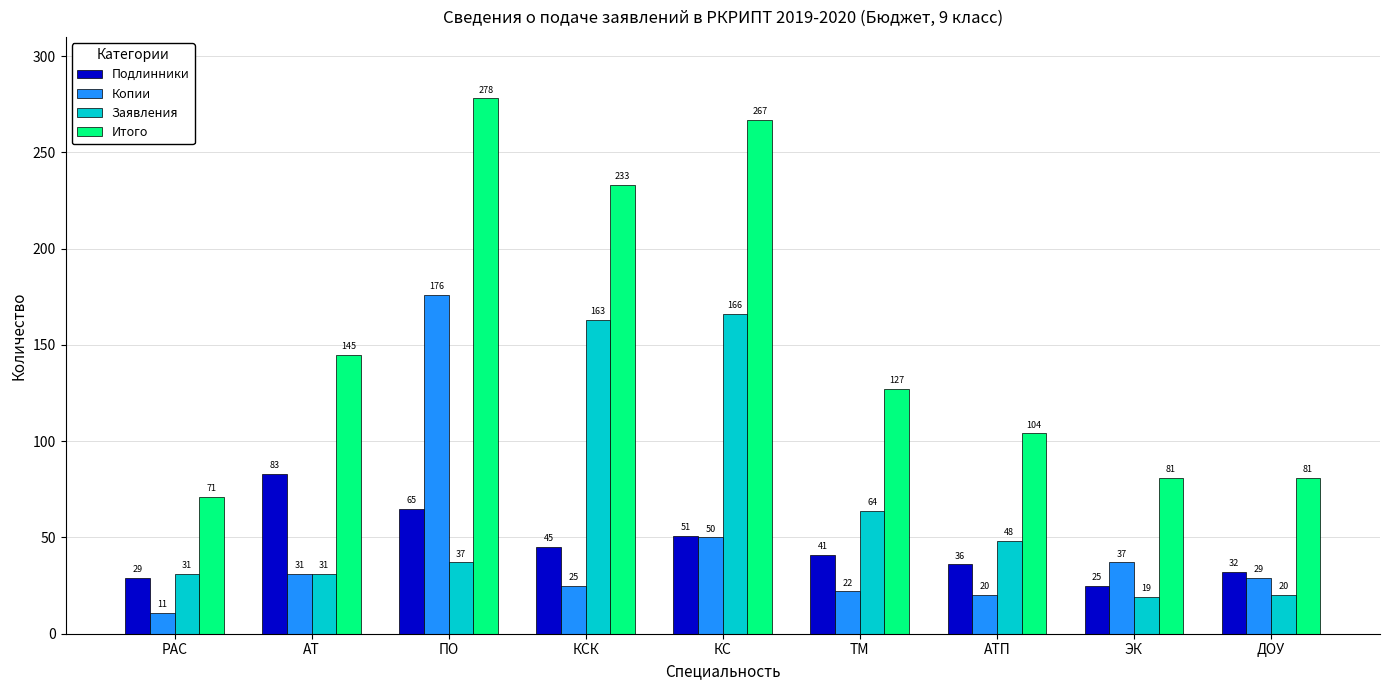

What is the difference between the Копии values at АТ and ЭК?

6